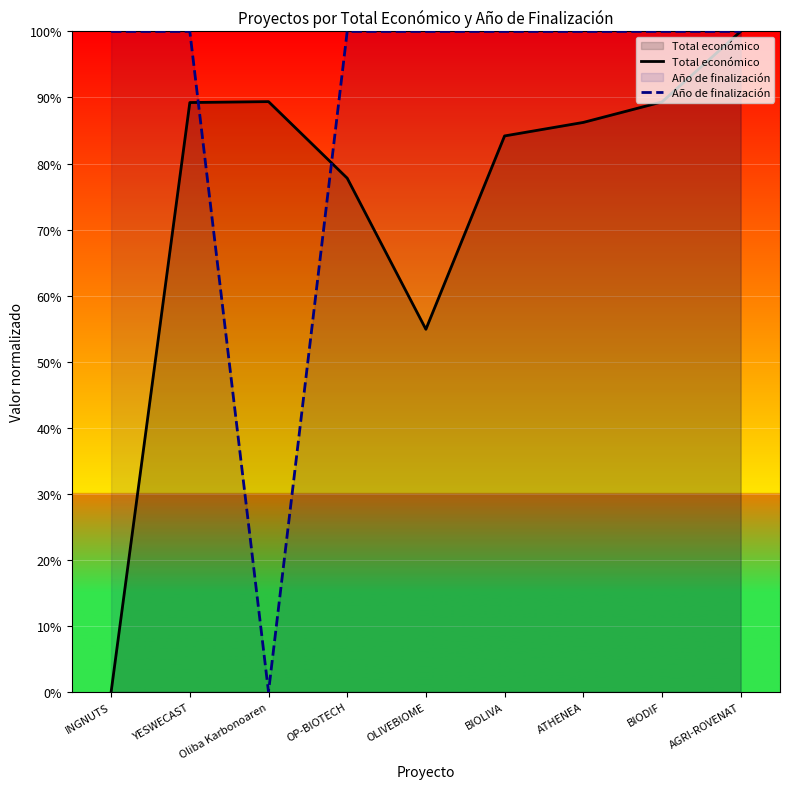

What is the value of the Año de finalización point at the 6th from the left?

100.0